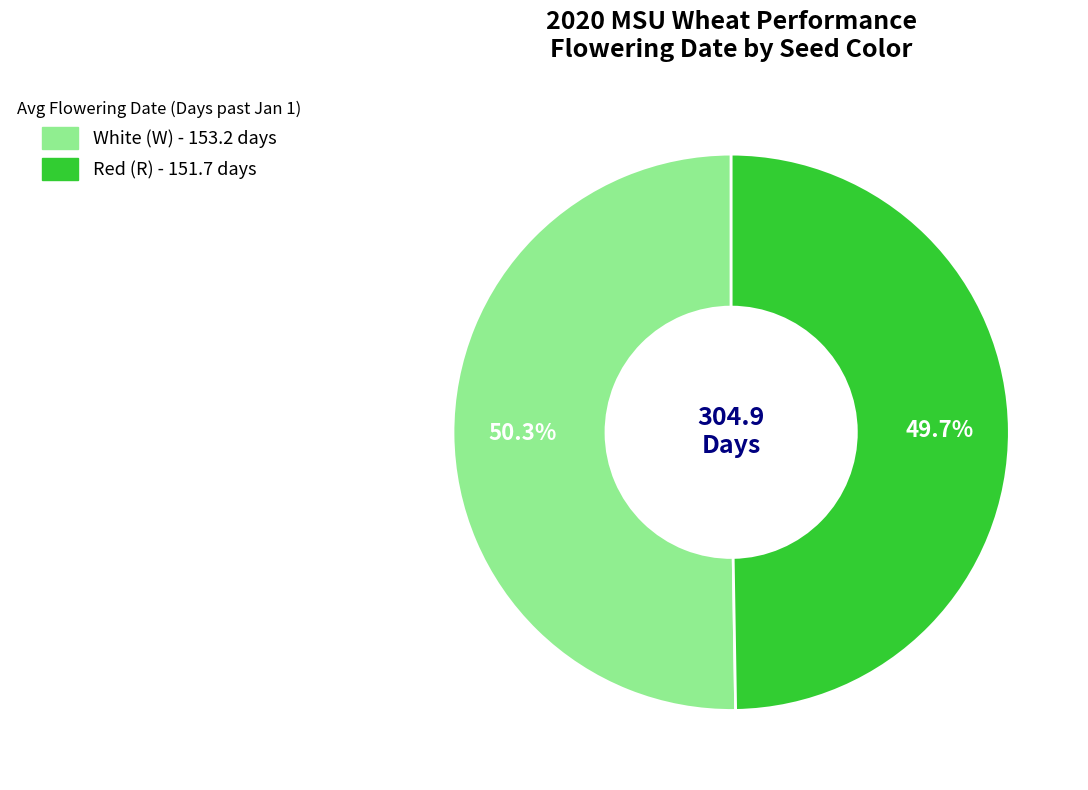

Is there a majority slice in this chart?

Yes